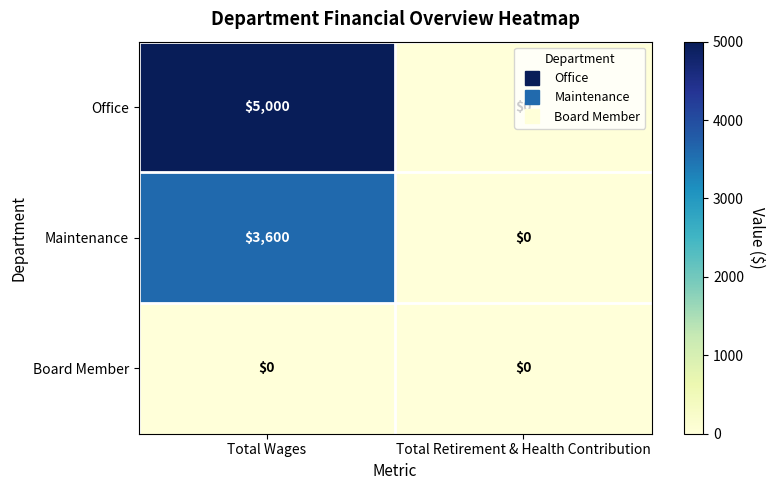

True or false: Maintenance has a value of 1740 at Total Wages.

False